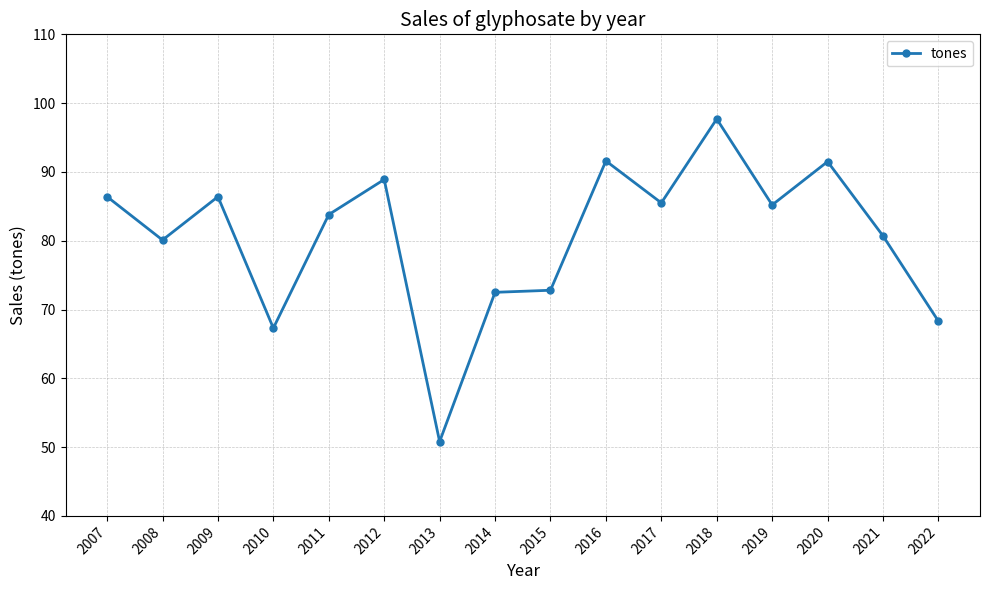

How many series are shown in this chart?

1